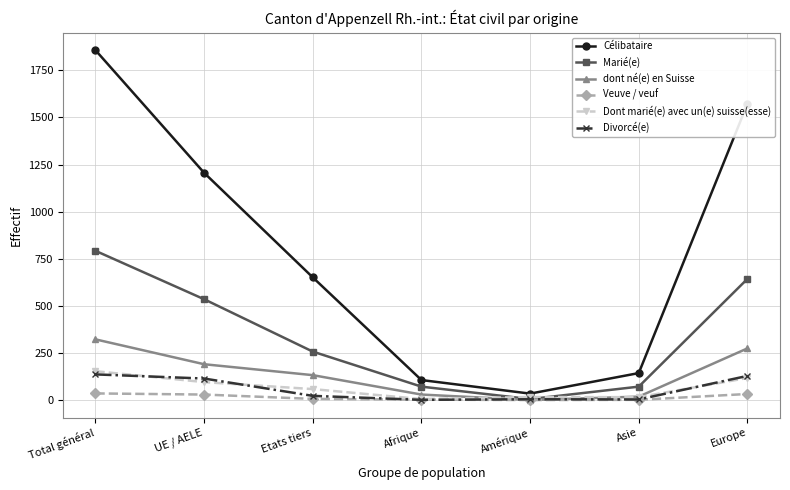

What is the lowest value of the Célibataire series?

34